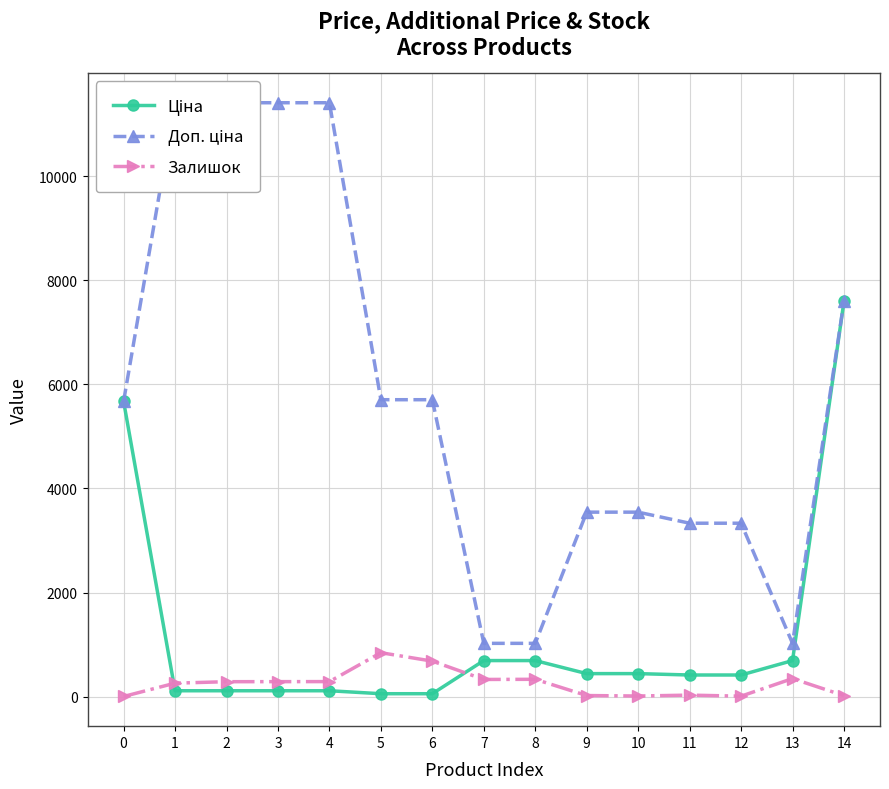

How many values in the Ціна series are below 416?

6